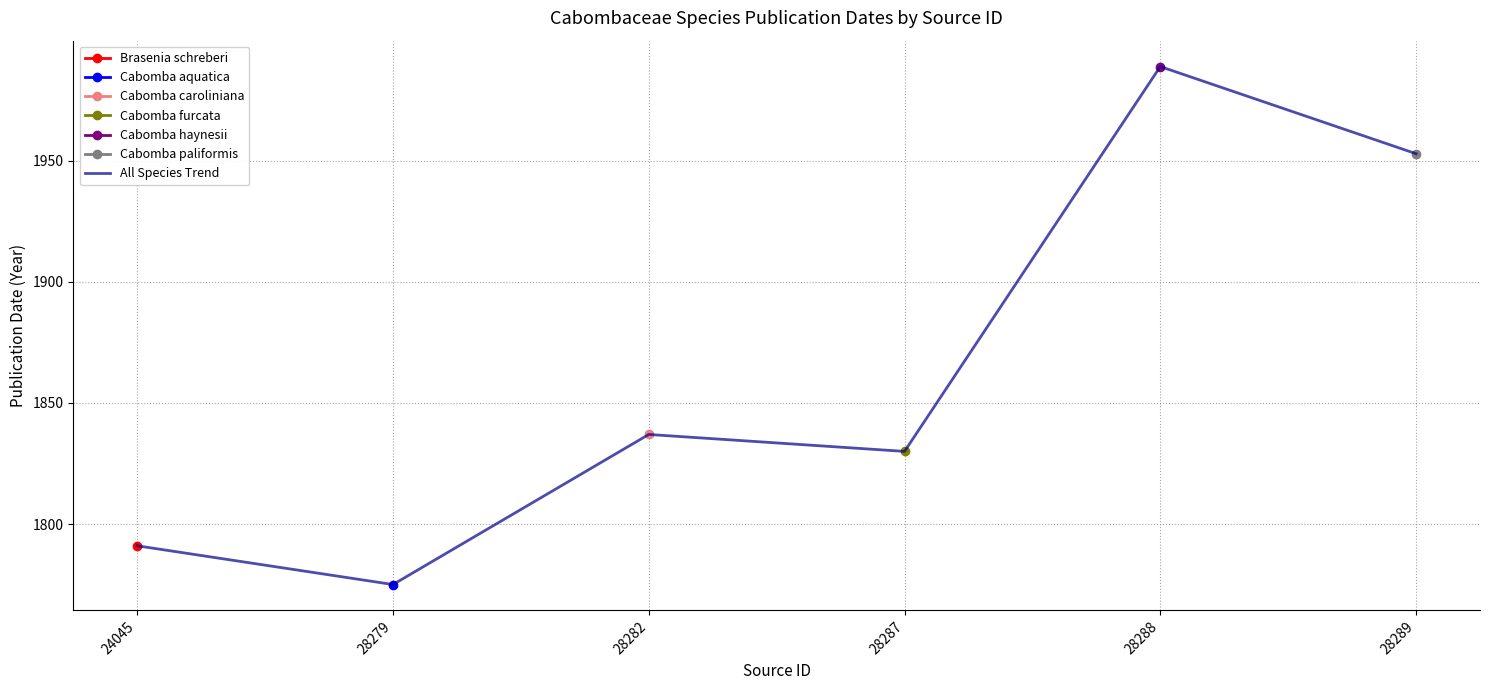

Which label corresponds to the largest value in the chart?

28288